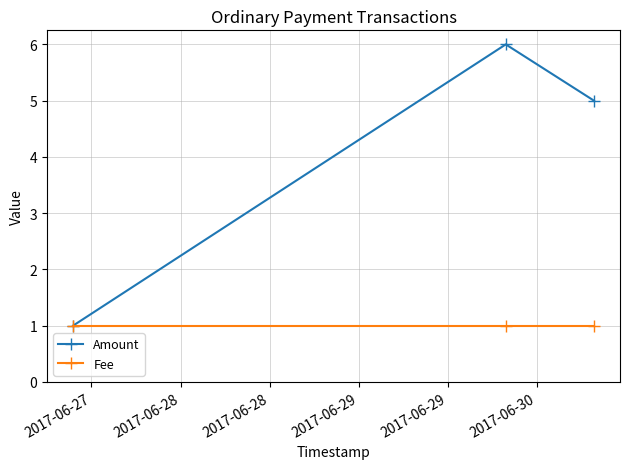

Is this an area chart (filled region under the line)?

No